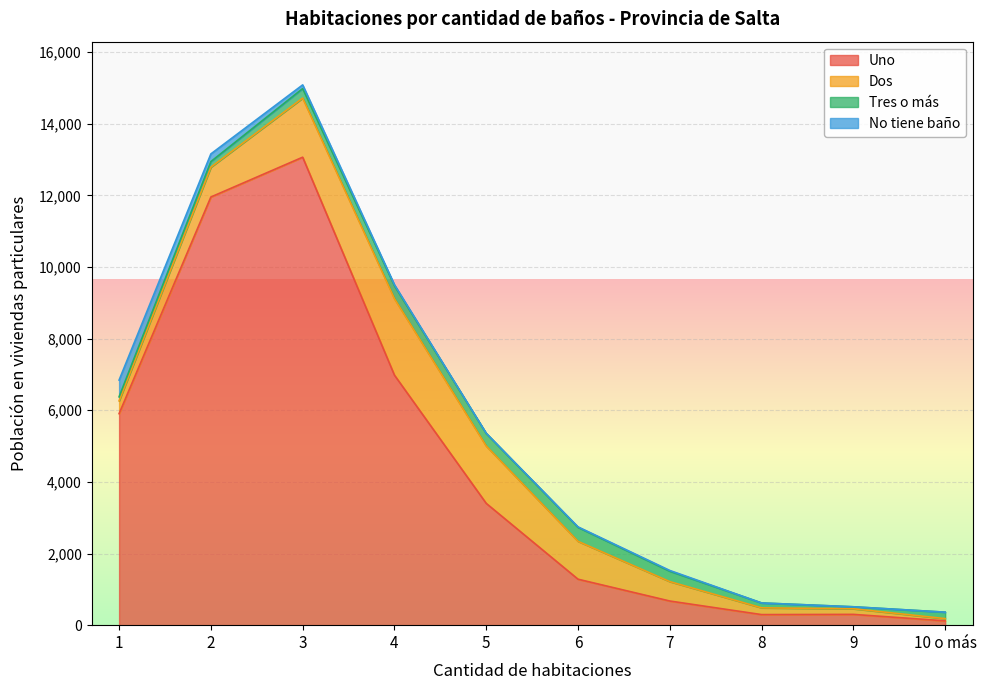

How many data points in Uno are above 3400?

4